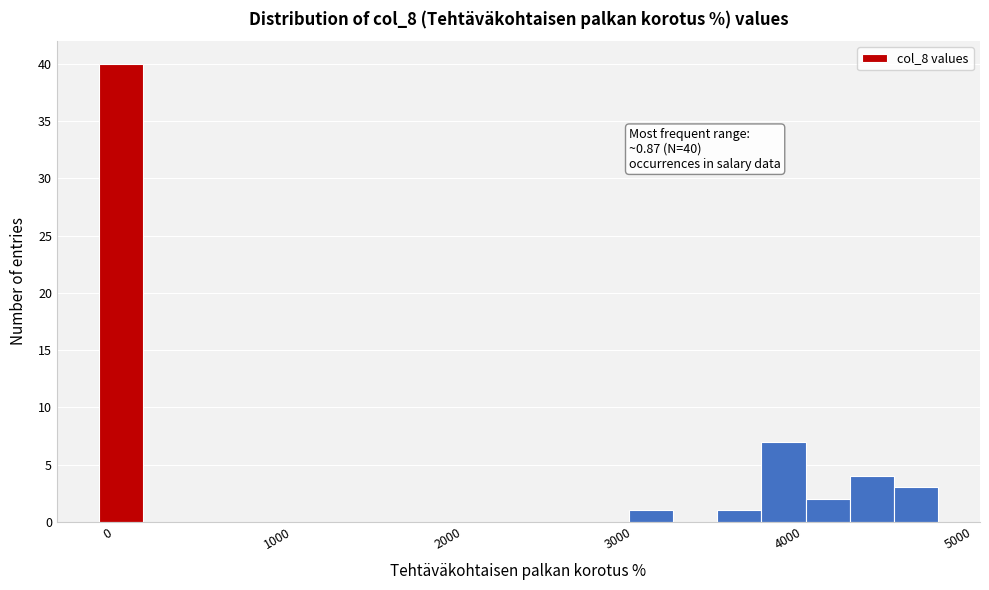

Read against the x-axis, roughly where is the centre of the tallest bar?

100